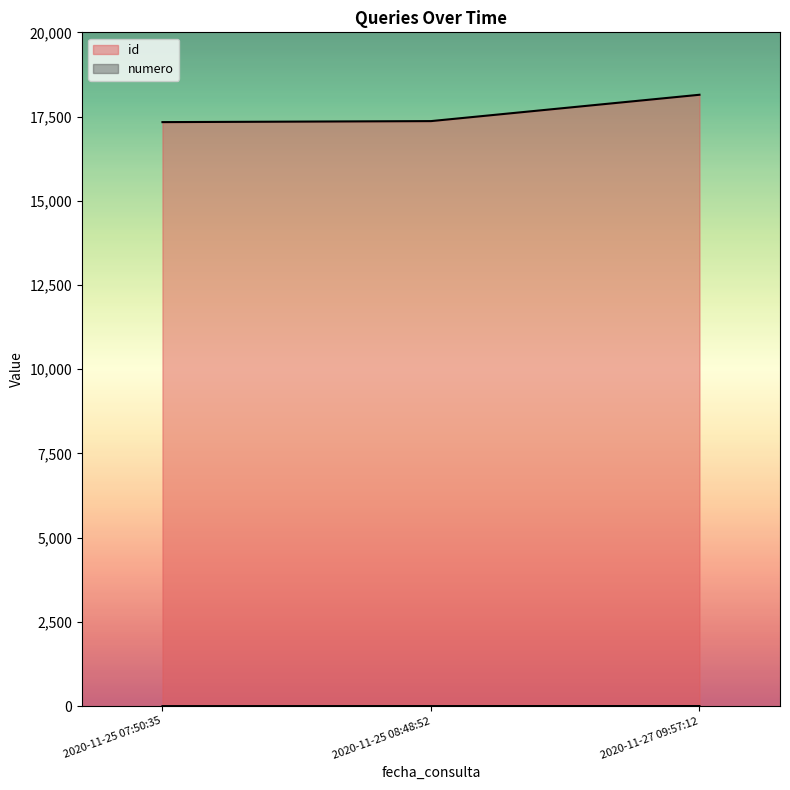

What is the total value across all series at 2020-11-25 07:50:35?

17336